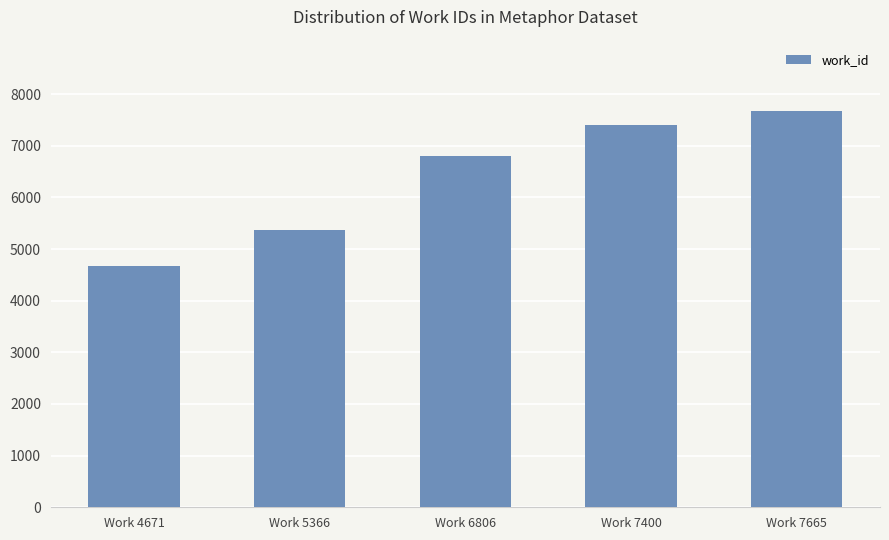

Read the value at Work 7400, to the nearest 100.

7400